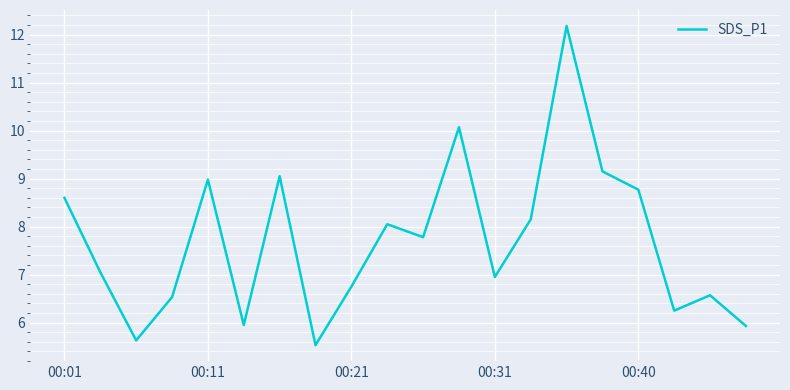

What is the minimum value shown in the chart?

5.5